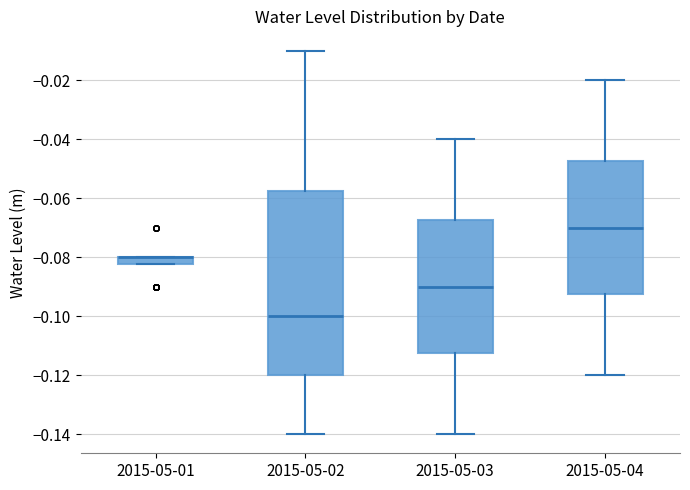

Which box is the tallest, from its lower edge to its upper edge?

2015-05-02